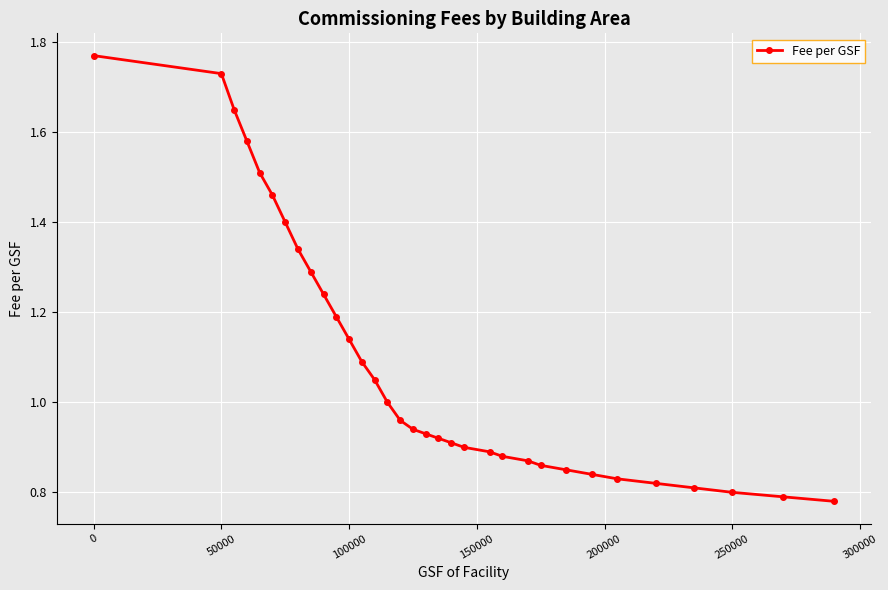

What is the sum of all values?

36.0